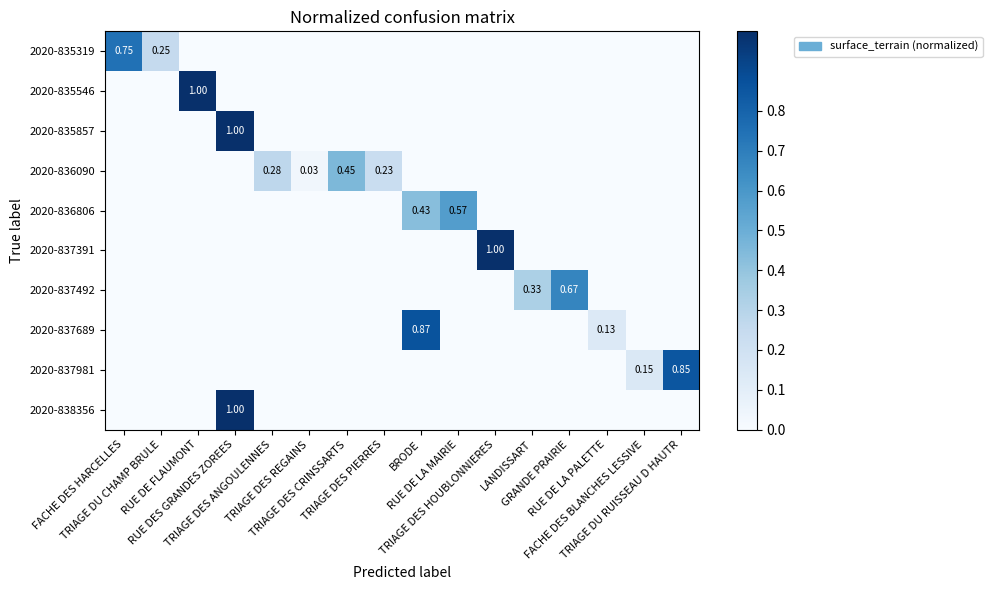

True or false: 2020-838356 has a value of 0.0 at FACHE DES BLANCHES LESSIVE.

True